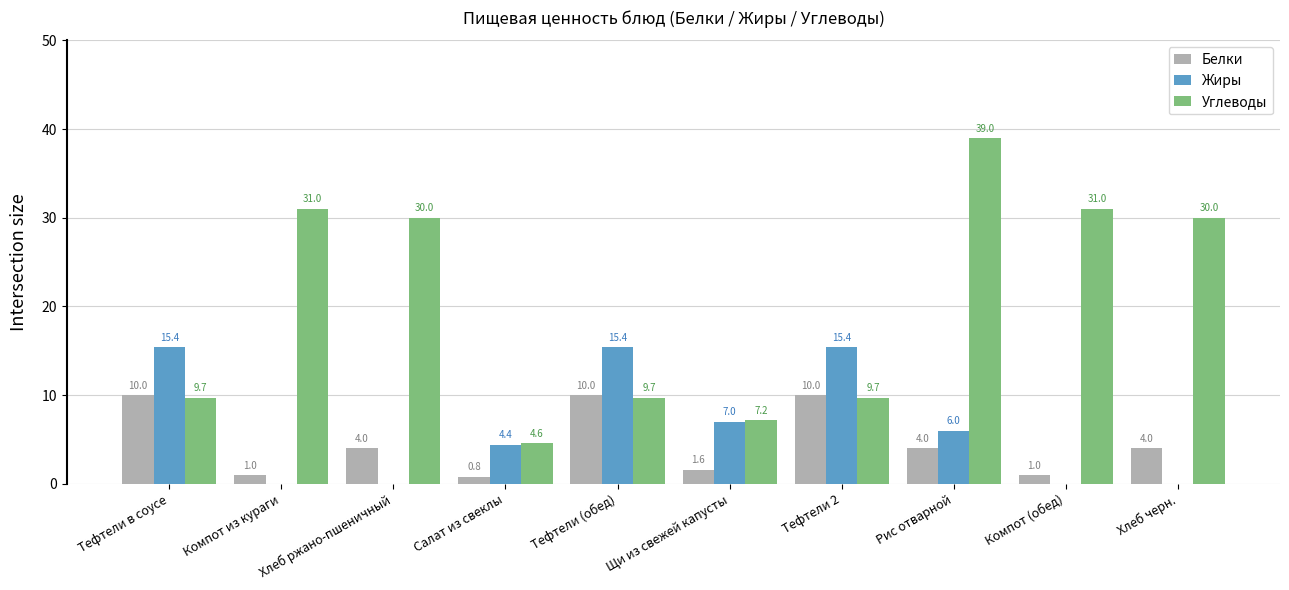

Which series has the largest total across all categories?

Углеводы